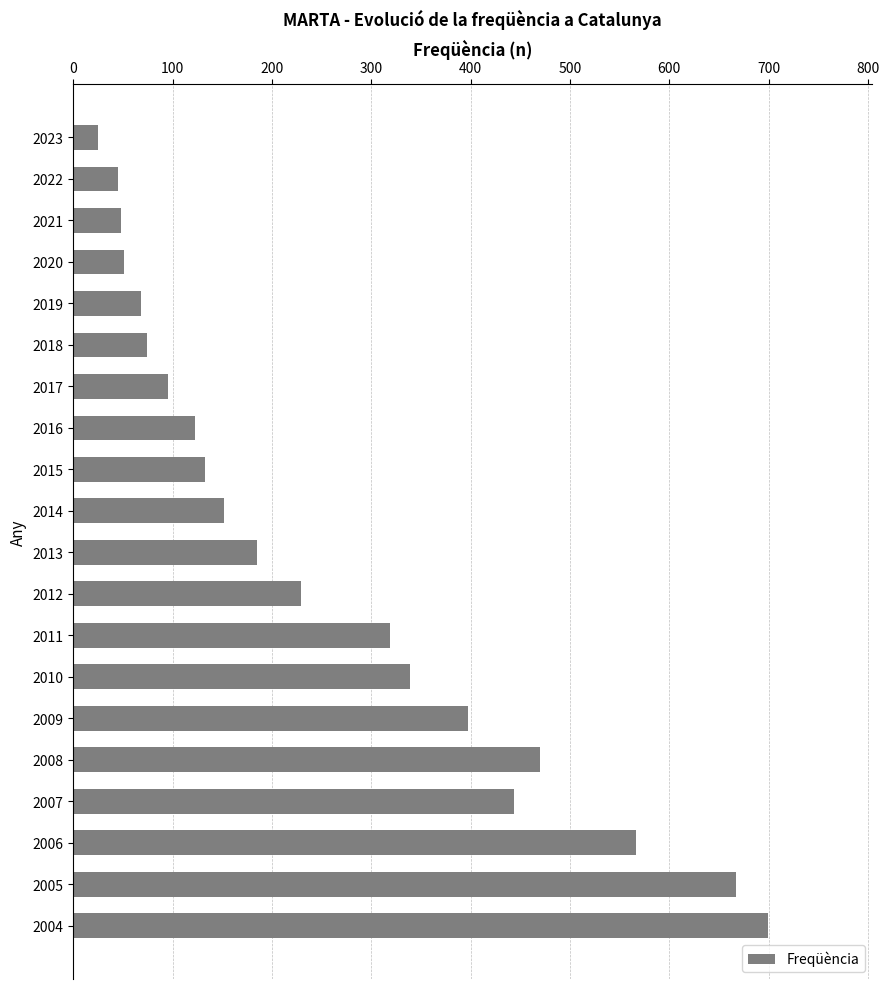

Which has a higher value, 2010 or 2005?

2005